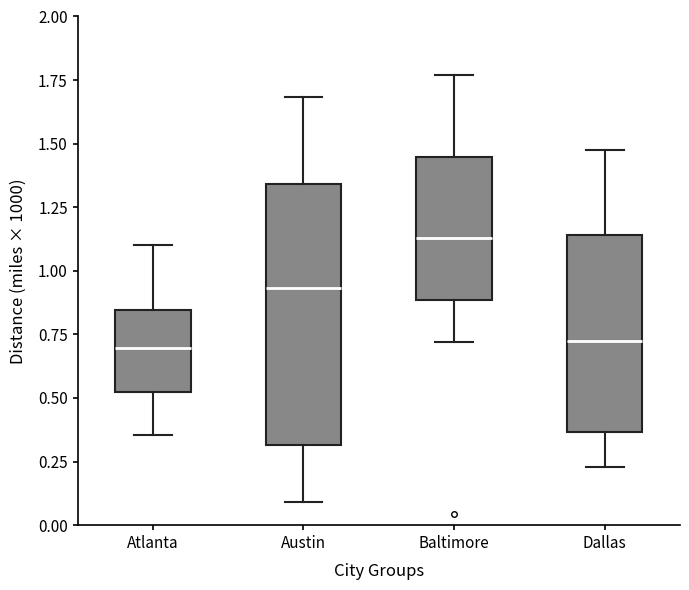

Reading left to right, transcribe this box plot: for each box, give where its median line is, the range the box spans, and where its two whiskers end, as read against the y-axis. The values are not printed on the chart, so give them approximately, as read against the axis.

Atlanta: median 0.70, box 0.50 to 0.85, whiskers 0.35 to 1.10
Austin: median 0.95, box 0.30 to 1.35, whiskers 0.10 to 1.70
Baltimore: median 1.15, box 0.90 to 1.45, whiskers 0.70 to 1.75
Dallas: median 0.75, box 0.35 to 1.15, whiskers 0.25 to 1.50